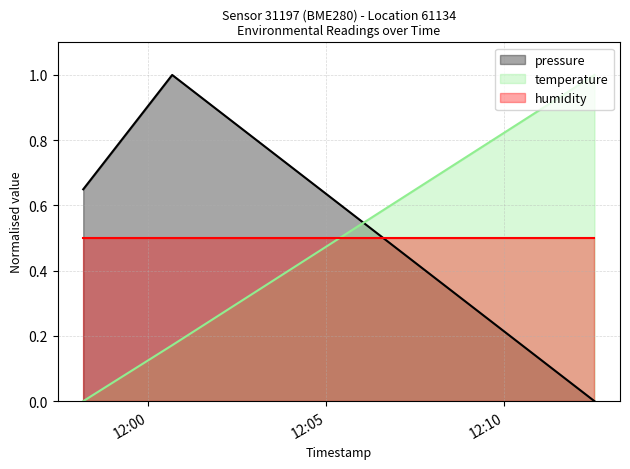

Which series has the largest total across all categories?

pressure